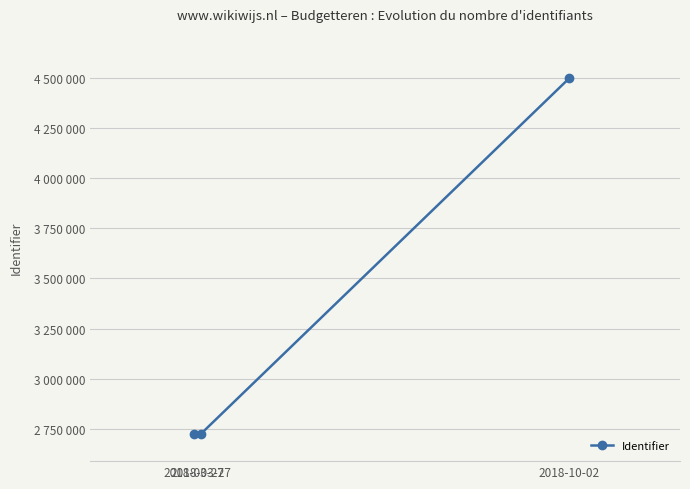

Does the chart have visible grid lines?

Yes